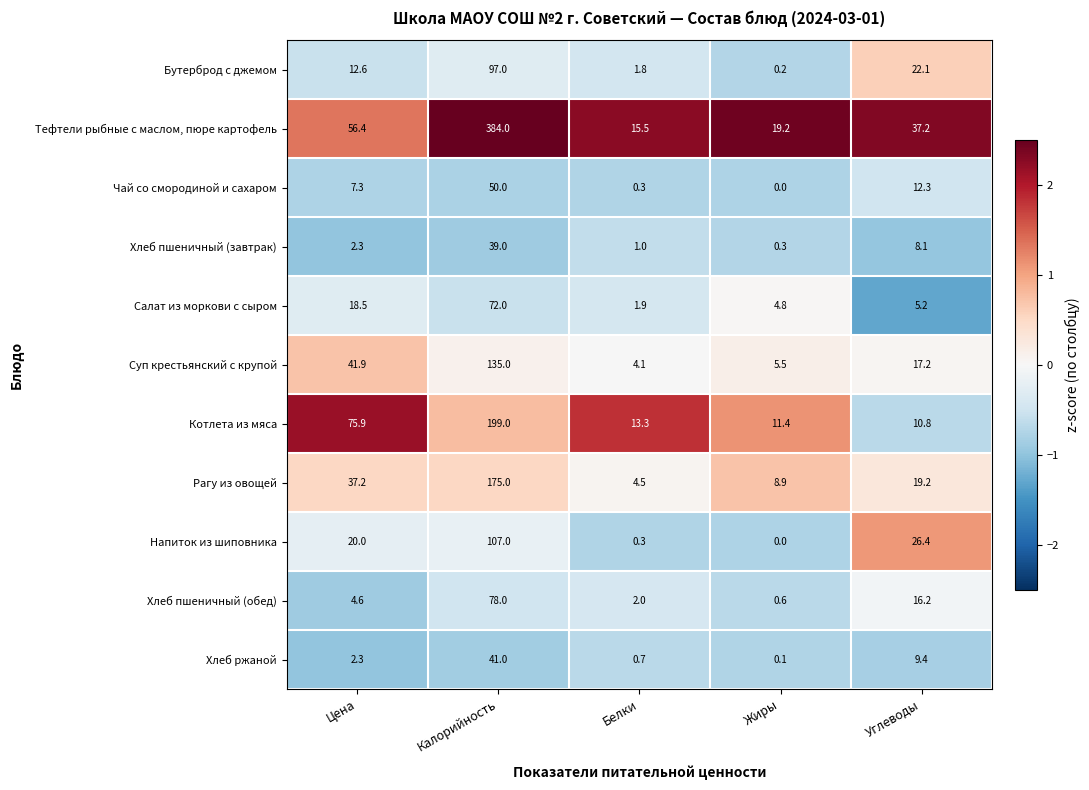

Which category has the lowest value across all series?

Жиры